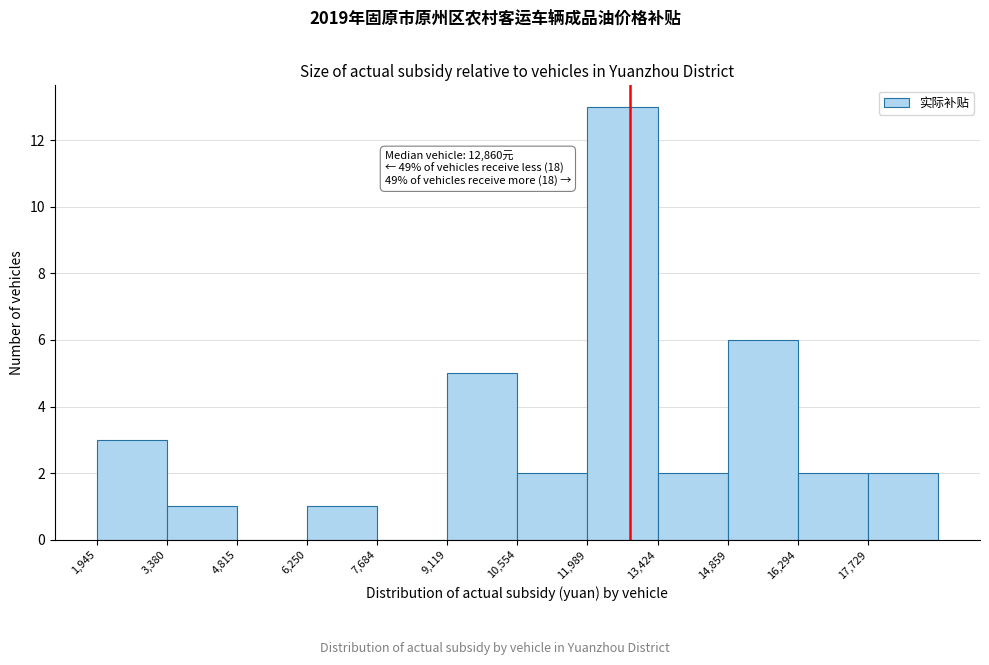

Over which range of the x-axis is the bar tallest?

12000 to 13400